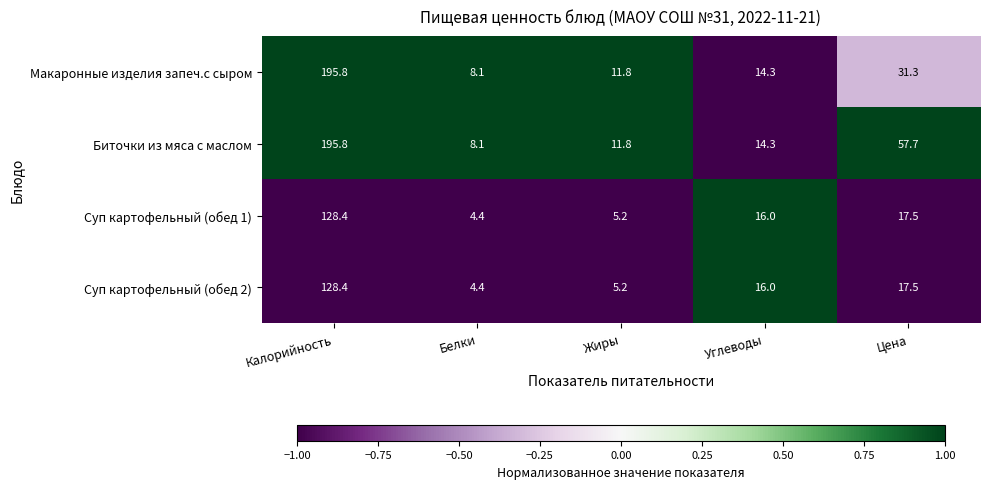

True or false: Макаронные изделия запеч.с сыром has a value of 3.2 at Жиры.

False